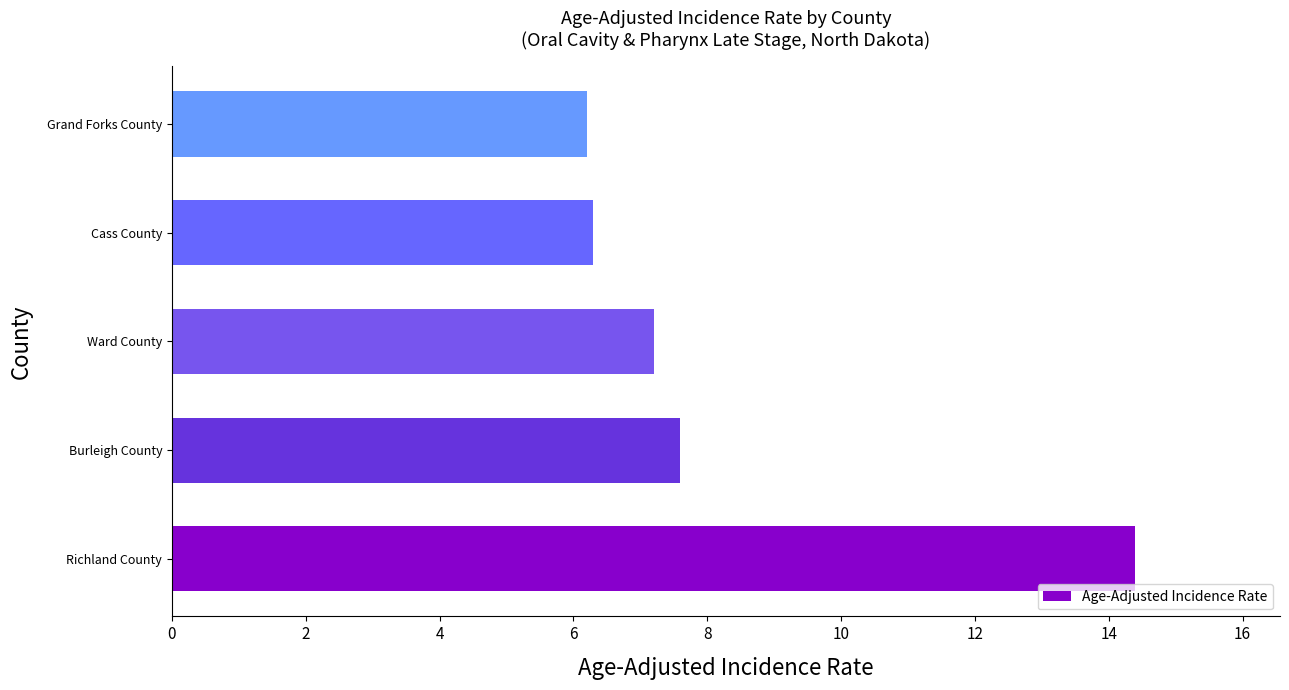

What is the ratio of the value at Ward County to the value at Richland County?

0.5